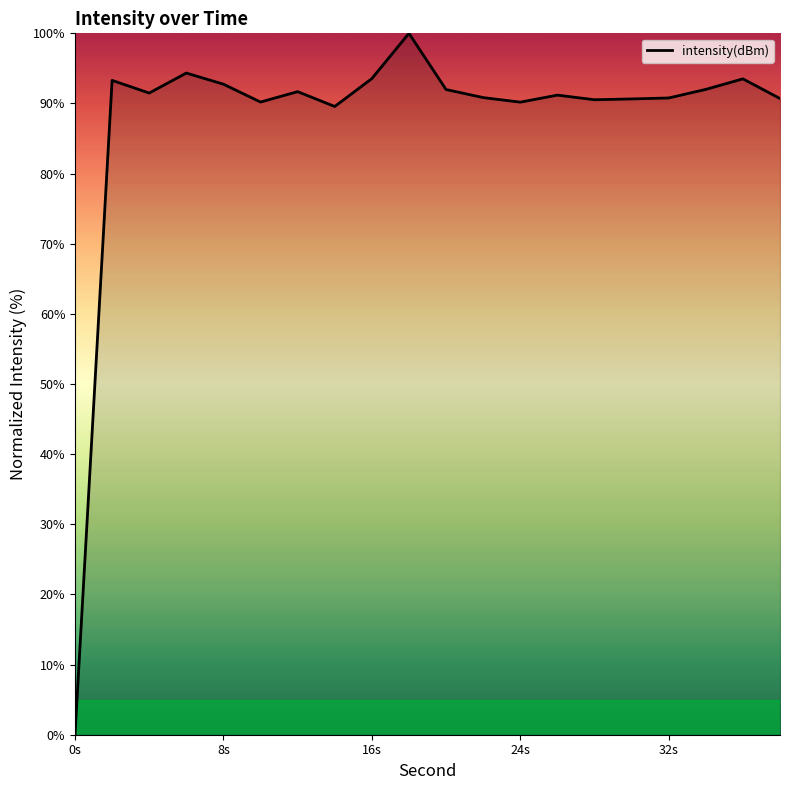

What is the greatest value displayed?

100.0